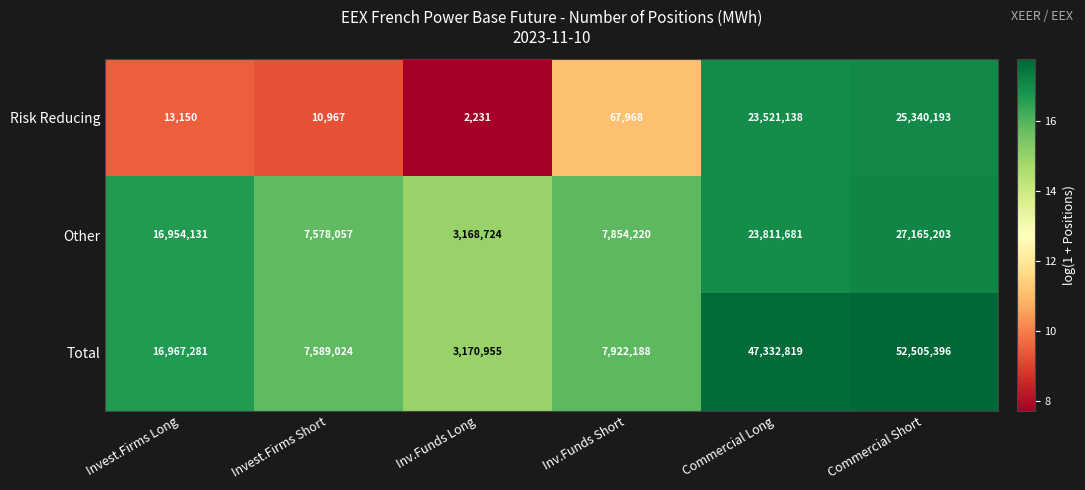

What is the sum of all Other values?

86532016